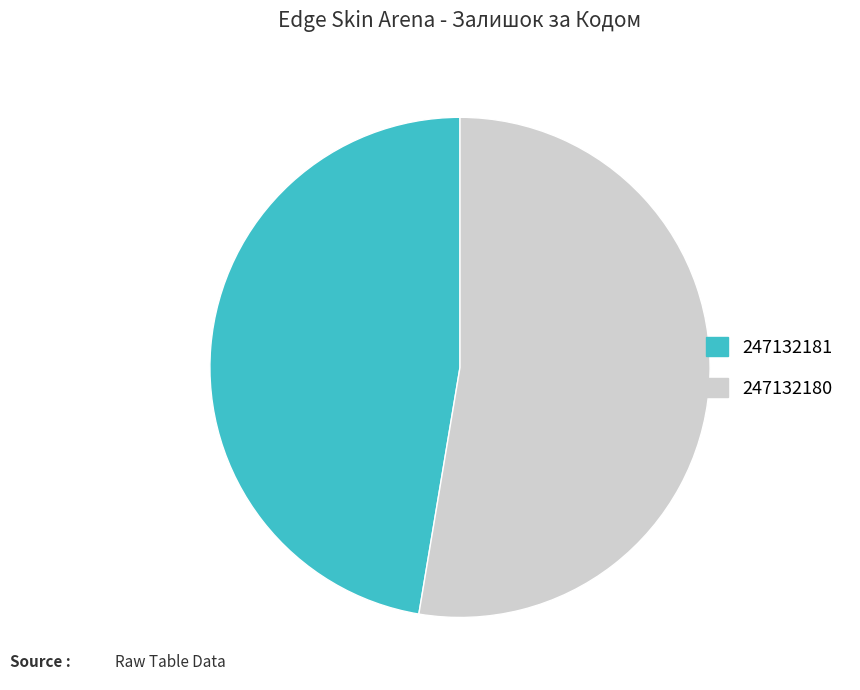

Is it true that 247132180 is 53% of the pie?

True